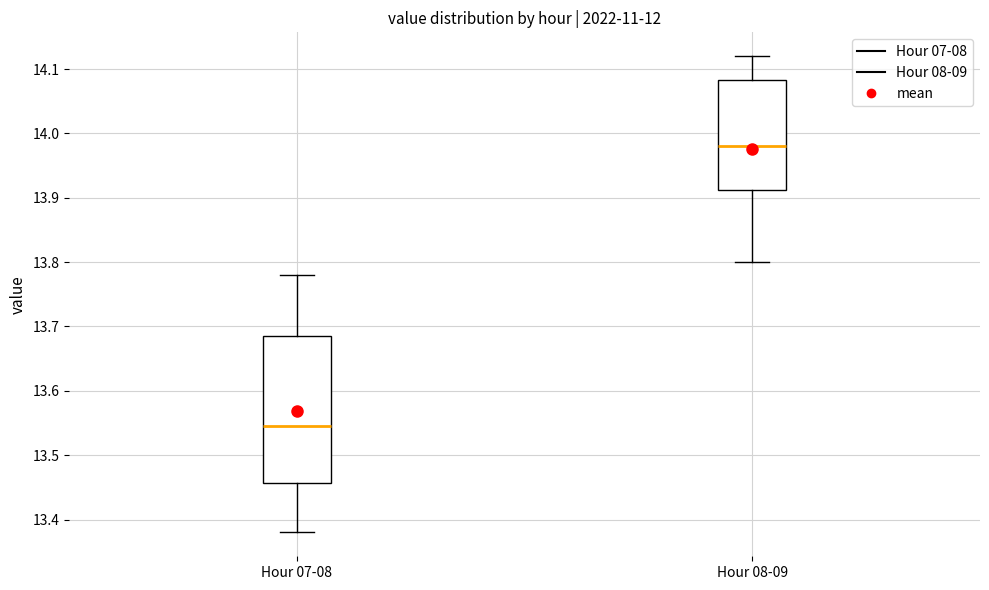

Reading left to right, transcribe this box plot: for each box, give where its median line is, the range the box spans, and where its two whiskers end, as read against the y-axis. The values are not printed on the chart, so give them approximately, as read against the axis.

Hour 07-08: median 13.55, box 13.46 to 13.69, whiskers 13.38 to 13.78
Hour 08-09: median 13.98, box 13.91 to 14.08, whiskers 13.80 to 14.12